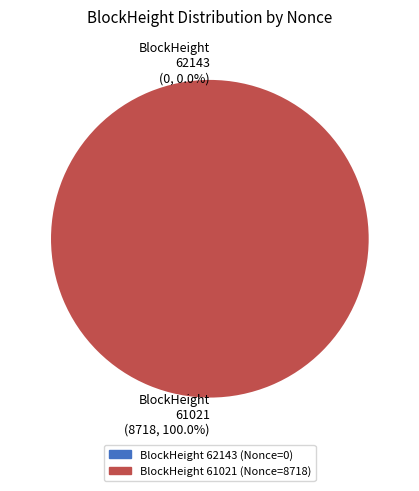

What is the largest slice in the pie chart?

61021